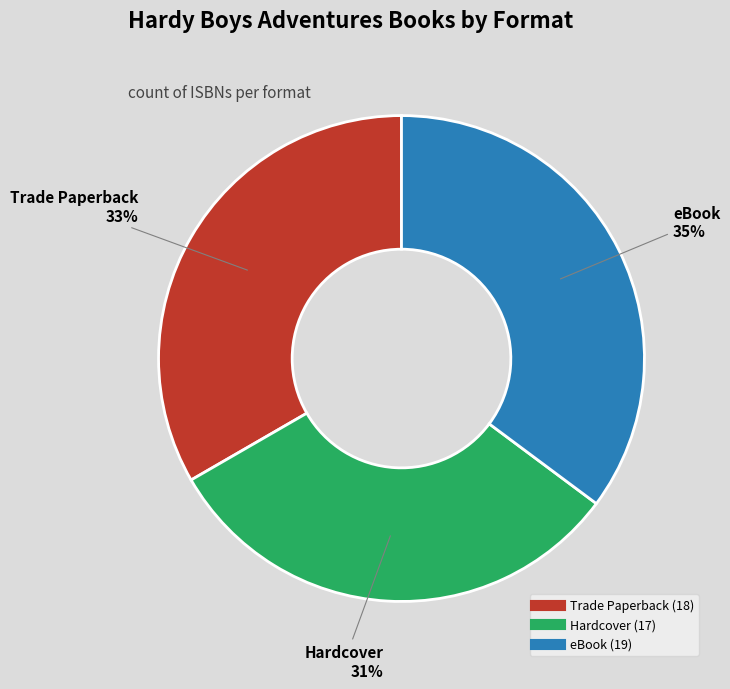

To the nearest percent, what is the difference between the largest and smallest slice percentages?

4%